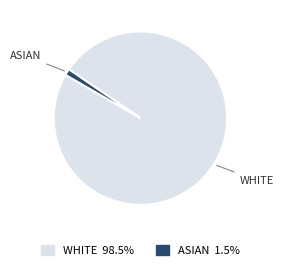

Which slice is the largest?

WHITE